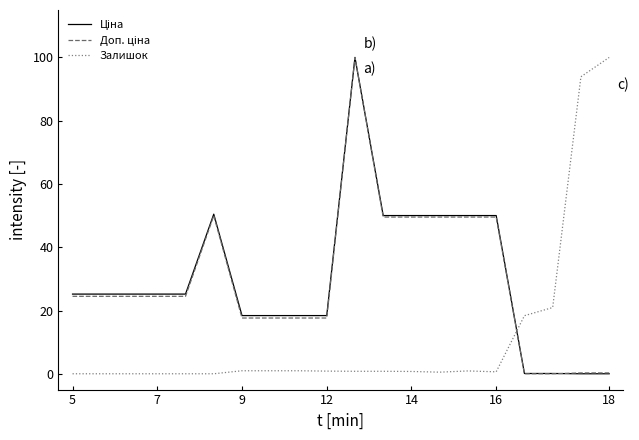

How many lines are shown in the chart?

3